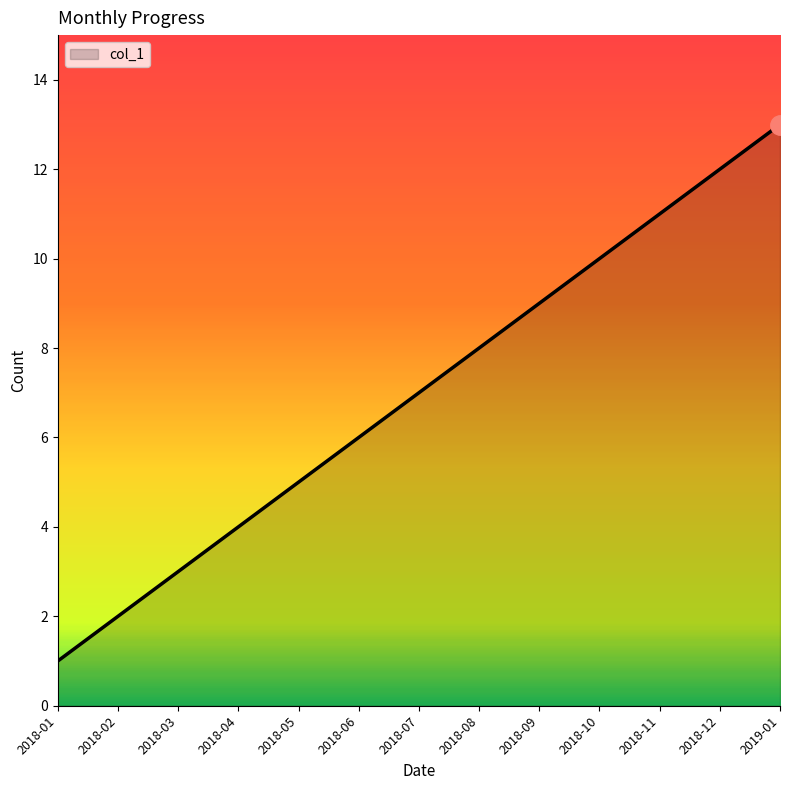

Reading left to right, transcribe all the data shown in this chart.

1	2	3	4	5	6	7	8	9	10	11	12	13